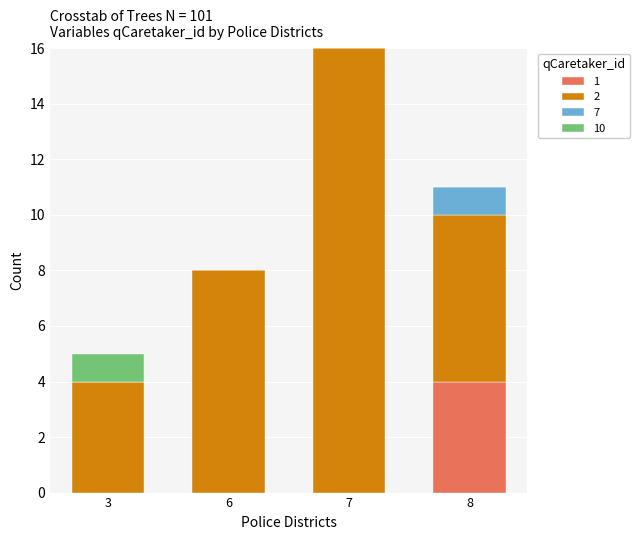

At which category is the sum across all series the highest?

7